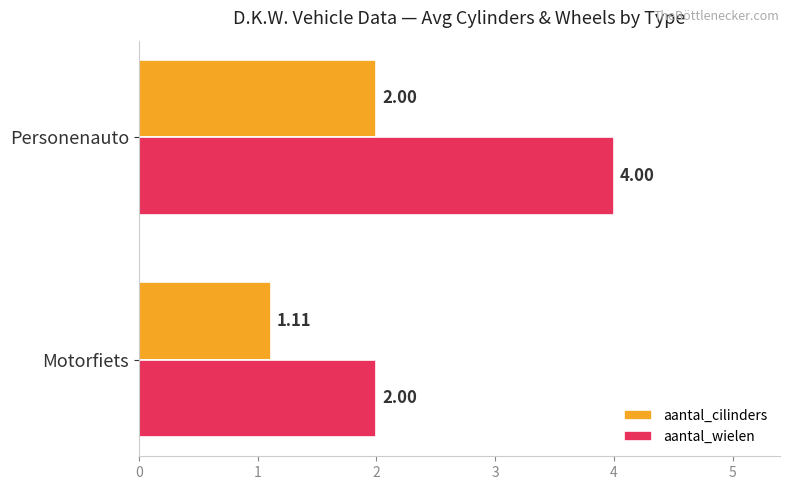

What is the sum of all aantal_cilinders values?

3.1